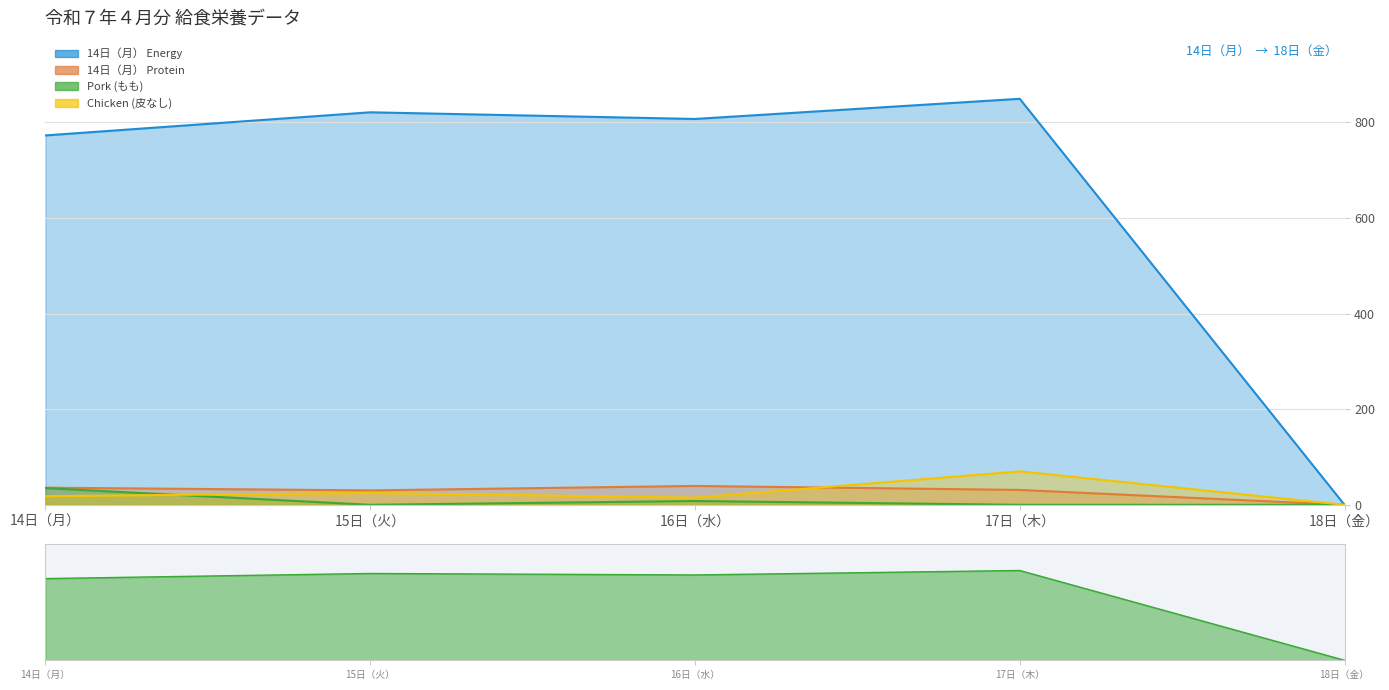

How many series are shown in this chart?

4